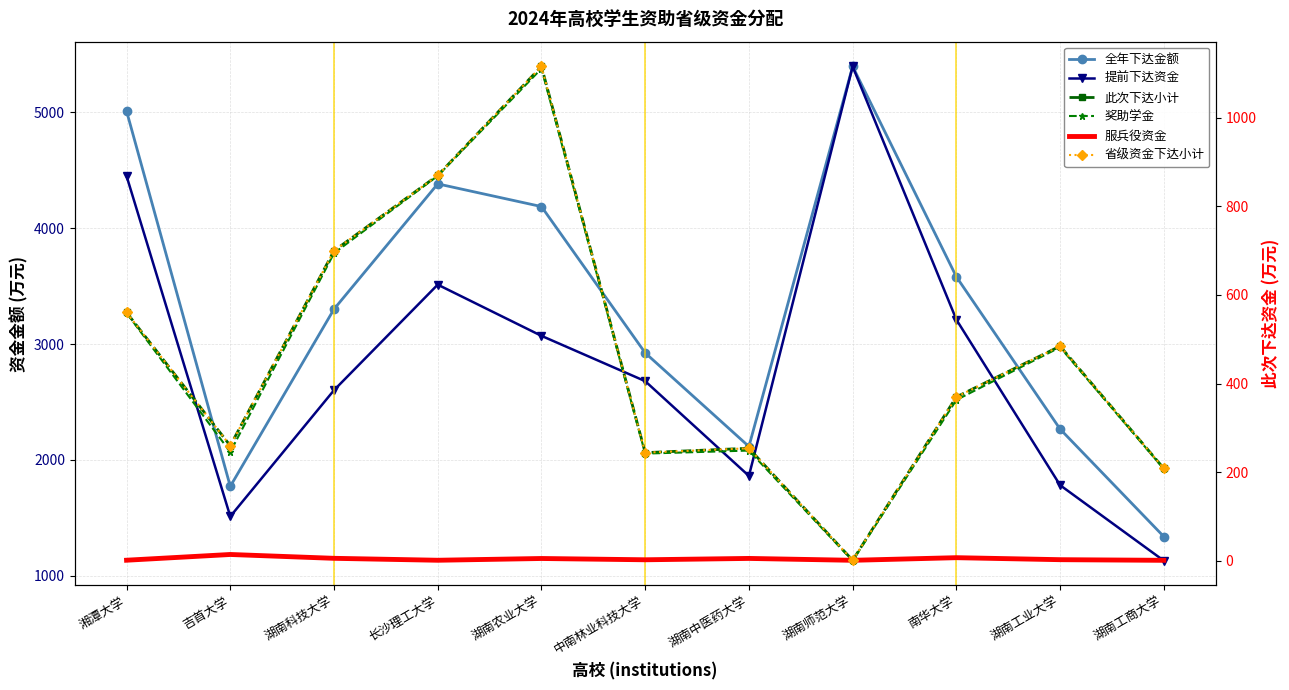

Reading left to right, list all the values displayed in this chart.

全年下达金额: 湘潭大学=5011.3	吉首大学=1771.7	湖南科技大学=3301.6	长沙理工大学=4382.8	湖南农业大学=4186.8	中南林业科技大学=2923.9	湖南中医药大学=2115.8	湖南师范大学=5396.9	南华大学=3580.8	湖南工业大学=2266.2	湖南工商大学=1338.2
提前下达资金: 湘潭大学=4451.0	吉首大学=1512.0	湖南科技大学=2602.0	长沙理工大学=3513.0	湖南农业大学=3071.0	中南林业科技大学=2680.0	湖南中医药大学=1862.0	湖南师范大学=5396.0	南华大学=3211.0	湖南工业大学=1782.0	湖南工商大学=1130.0
此次下达小计: 湘潭大学=560.3	吉首大学=259.6	湖南科技大学=699.6	长沙理工大学=869.8	湖南农业大学=1115.8	中南林业科技大学=243.9	湖南中医药大学=253.8	湖南师范大学=0.9	南华大学=369.8	湖南工业大学=484.2	湖南工商大学=208.2
奖助学金: 湘潭大学=559.2	吉首大学=245.6	湖南科技大学=694.2	长沙理工大学=868.7	湖南农业大学=1110.8	中南林业科技大学=241.8	湖南中医药大学=248.7	湖南师范大学=0.0	南华大学=362.9	湖南工业大学=481.9	湖南工商大学=207.3
服兵役资金: 湘潭大学=1.1	吉首大学=14.1	湖南科技大学=5.4	长沙理工大学=1.1	湖南农业大学=5.0	中南林业科技大学=2.1	湖南中医药大学=5.2	湖南师范大学=0.9	南华大学=6.8	湖南工业大学=2.3	湖南工商大学=0.9
省级资金下达小计: 湘潭大学=560.3	吉首大学=259.6	湖南科技大学=699.6	长沙理工大学=869.8	湖南农业大学=1115.8	中南林业科技大学=243.9	湖南中医药大学=253.8	湖南师范大学=0.9	南华大学=369.8	湖南工业大学=484.2	湖南工商大学=208.2